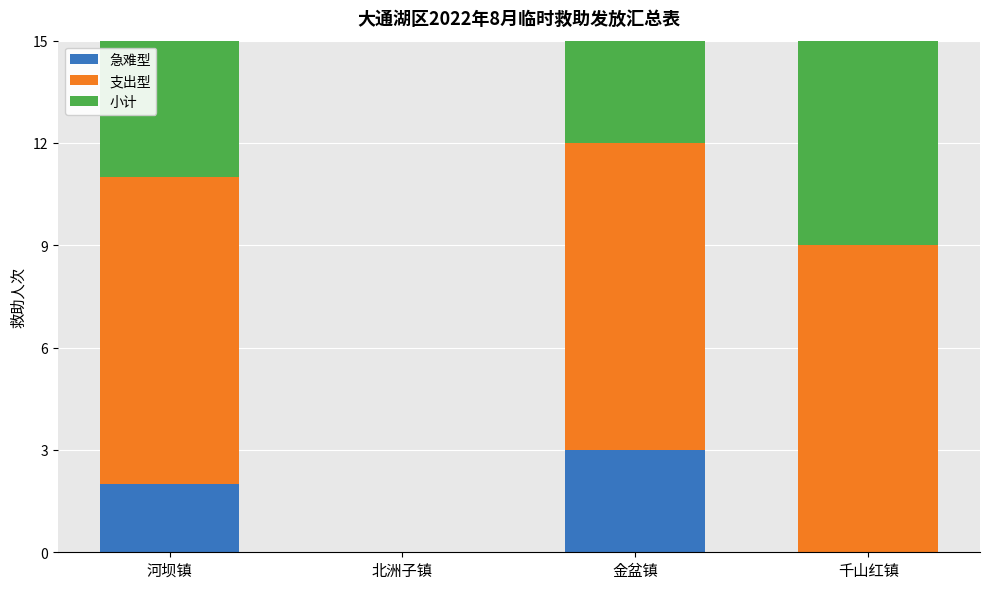

Reading right to left, list all the values displayed in this chart.

急难型: 千山红镇=0	金盆镇=3	北洲子镇=0	河坝镇=2
支出型: 千山红镇=9	金盆镇=9	北洲子镇=0	河坝镇=9
小计: 千山红镇=9	金盆镇=12	北洲子镇=0	河坝镇=11